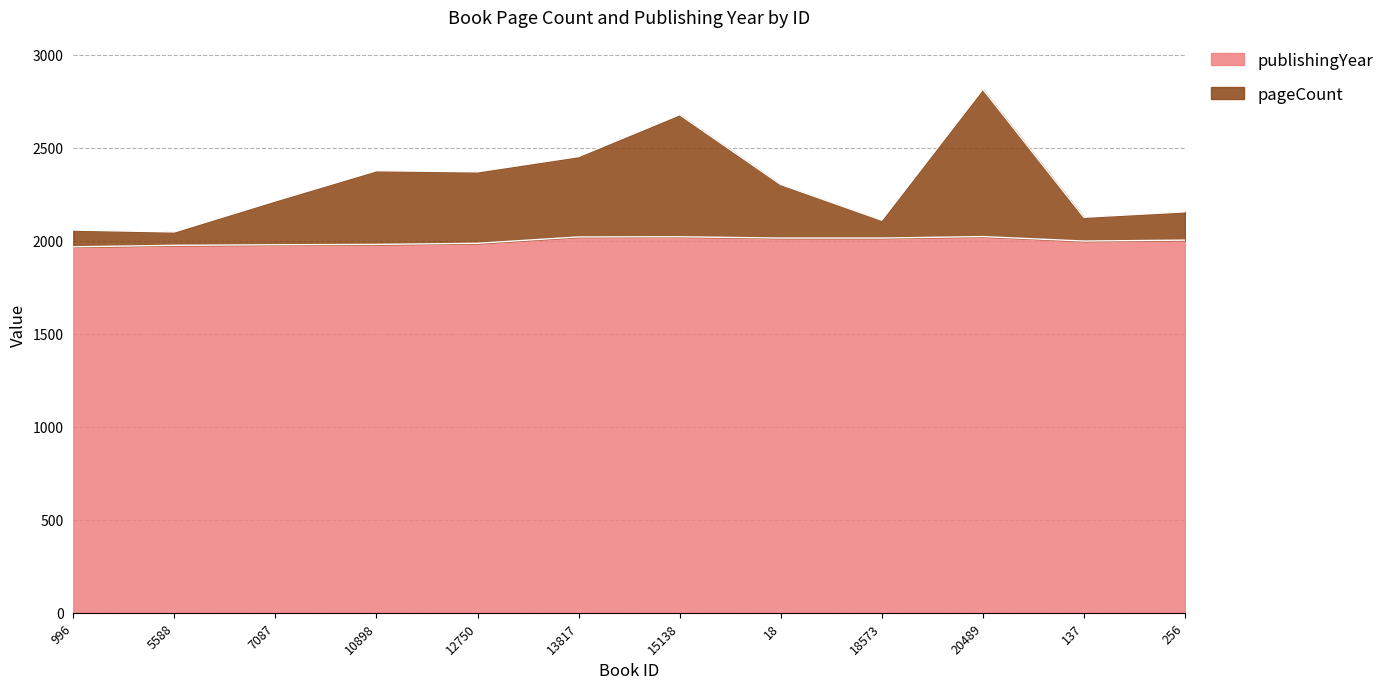

What is the total value across all series at 18?

2302